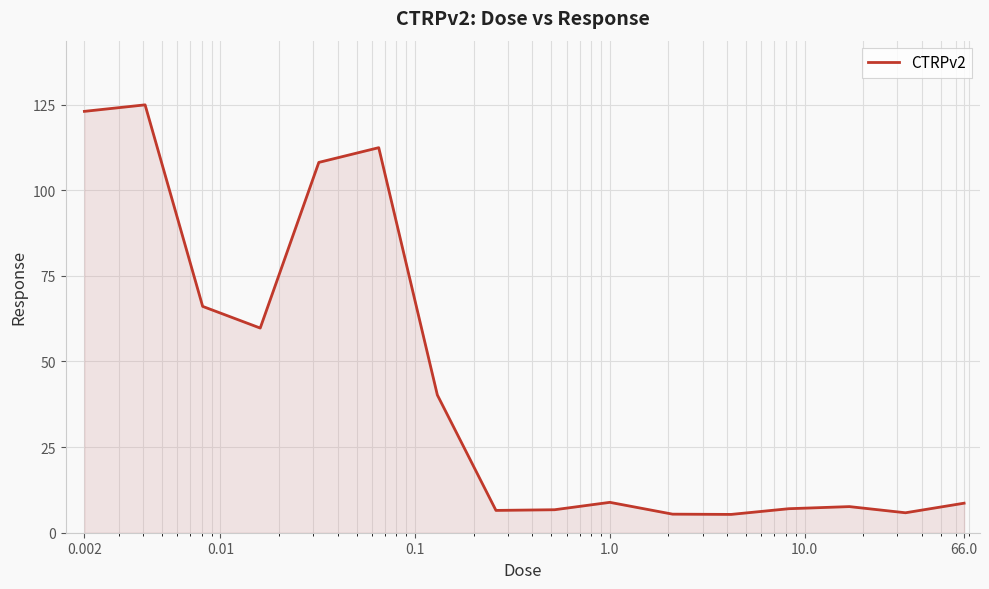

What is the greatest value displayed?

124.9